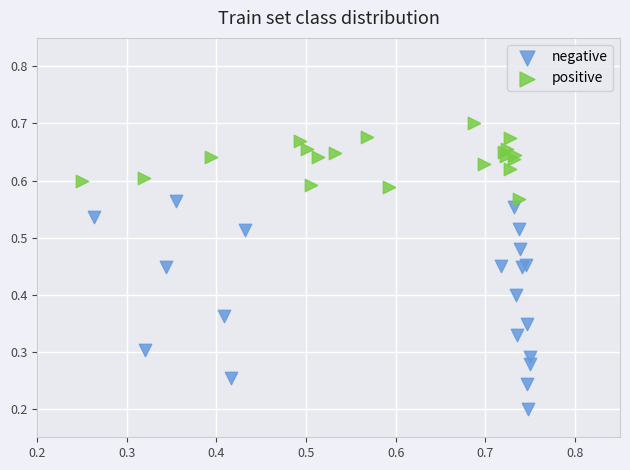

Which series has the widest spread of Y values?

negative